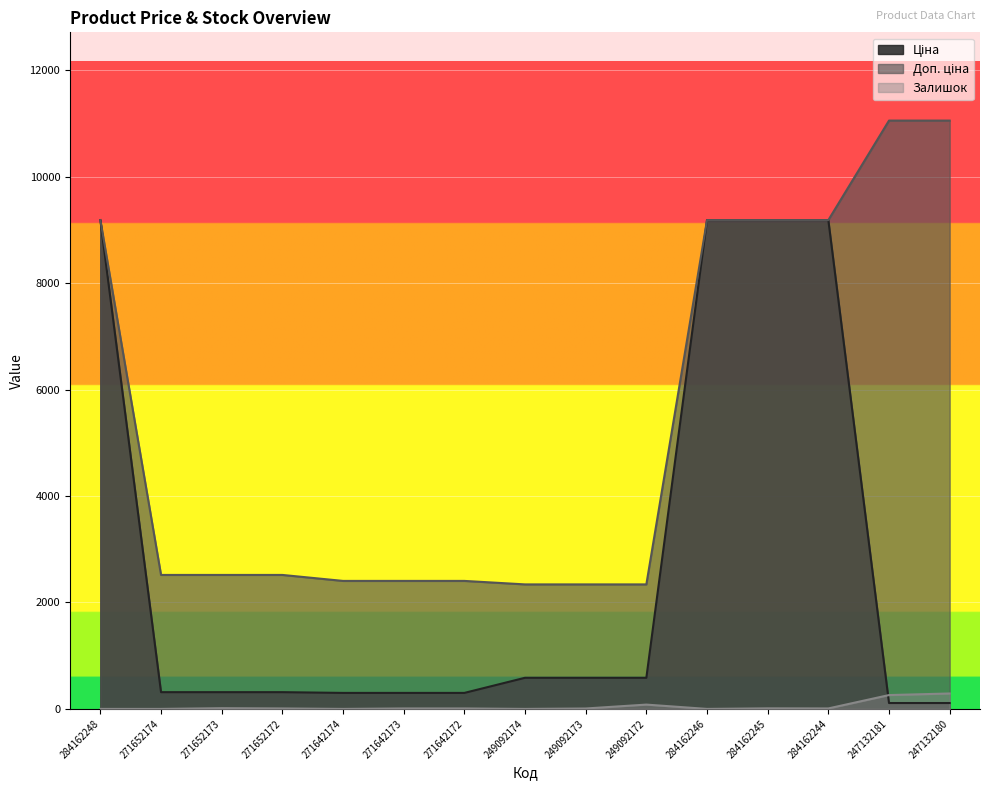

What is the sum of all Залишок values?

700.0